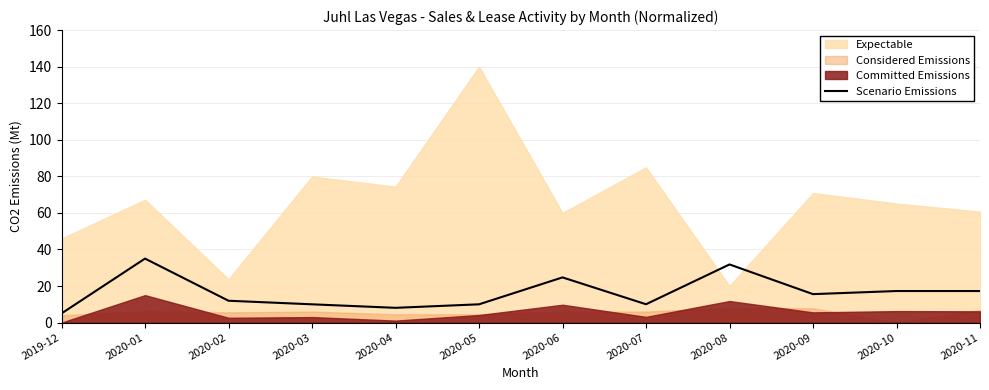

The Scenario Emissions series shows 24.7 at 2020-06. True or false?

True